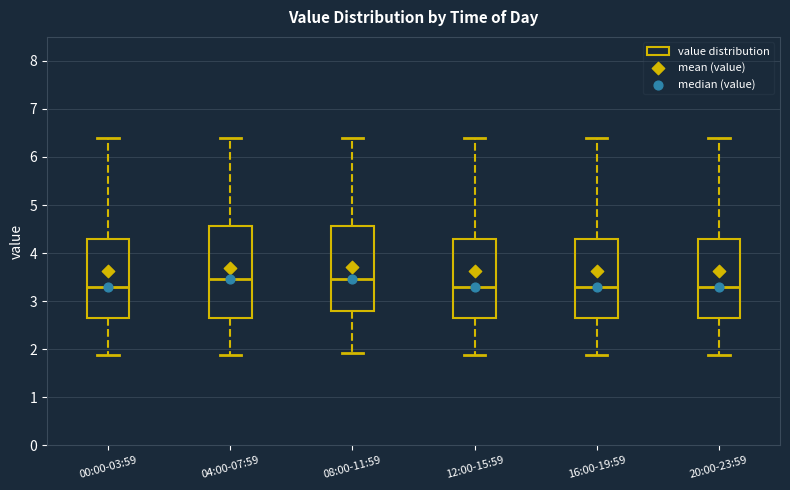

Reading left to right, read every box against the y-axis: the position of its median line, the range the box covers, and the ends of its whiskers. The values are not printed on the chart, so give them approximately, as read against the axis.

00:00-03:59: median 3.3, box 2.7 to 4.3, whiskers 1.9 to 6.4
04:00-07:59: median 3.5, box 2.7 to 4.6, whiskers 1.9 to 6.4
08:00-11:59: median 3.5, box 2.8 to 4.6, whiskers 1.9 to 6.4
12:00-15:59: median 3.3, box 2.7 to 4.3, whiskers 1.9 to 6.4
16:00-19:59: median 3.3, box 2.7 to 4.3, whiskers 1.9 to 6.4
20:00-23:59: median 3.3, box 2.7 to 4.3, whiskers 1.9 to 6.4